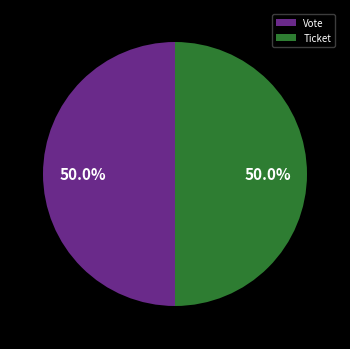

The Ticket slice represents 1% of the pie. True or false?

False